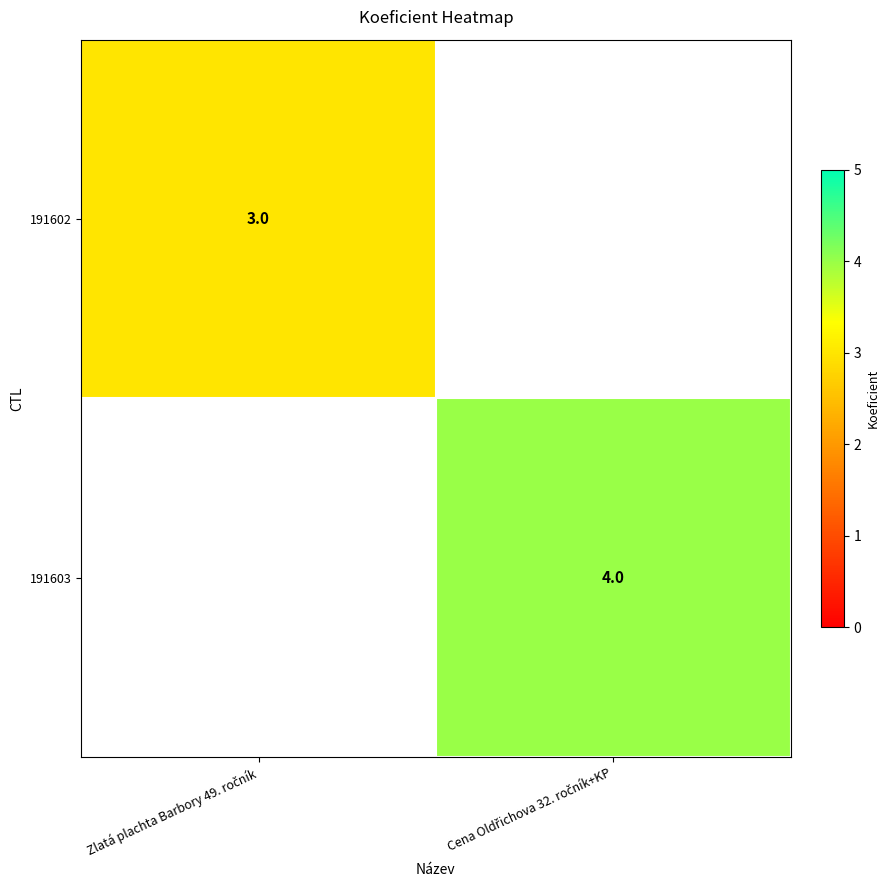

At Zlatá plachta Barbory 49. ročník, list the series in order from largest to smallest.

191602, 191603